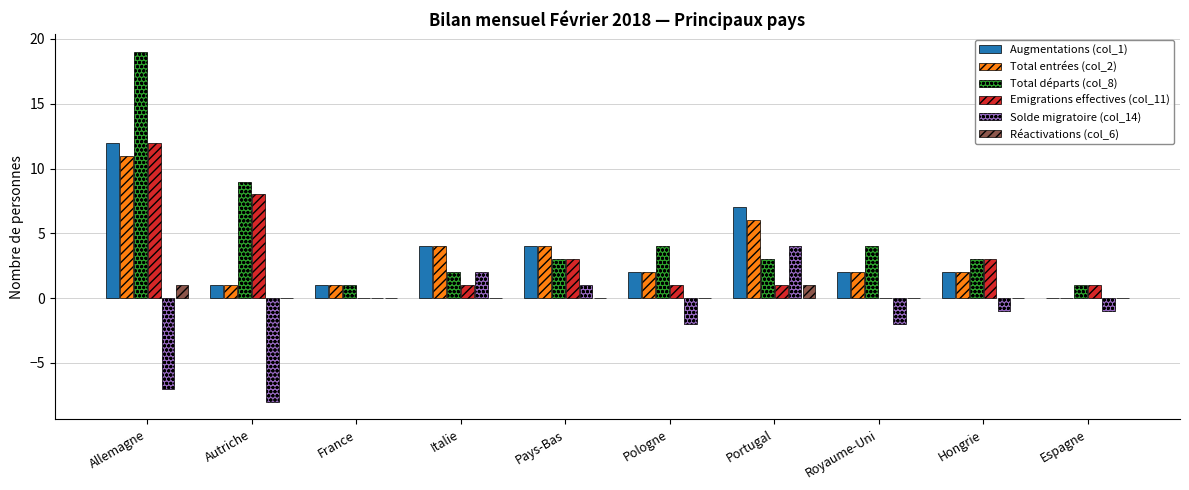

The value of Emigrations effectives (col_11) at Royaume-Uni is 4. True or false?

False